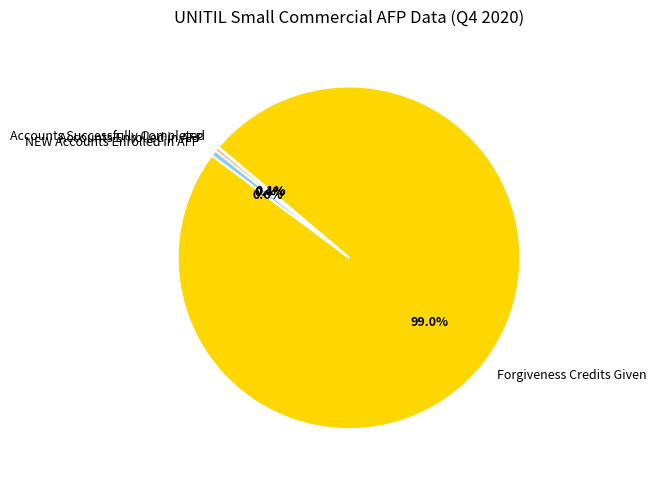

Which category has the biggest portion of the pie?

Forgiveness Credits Given